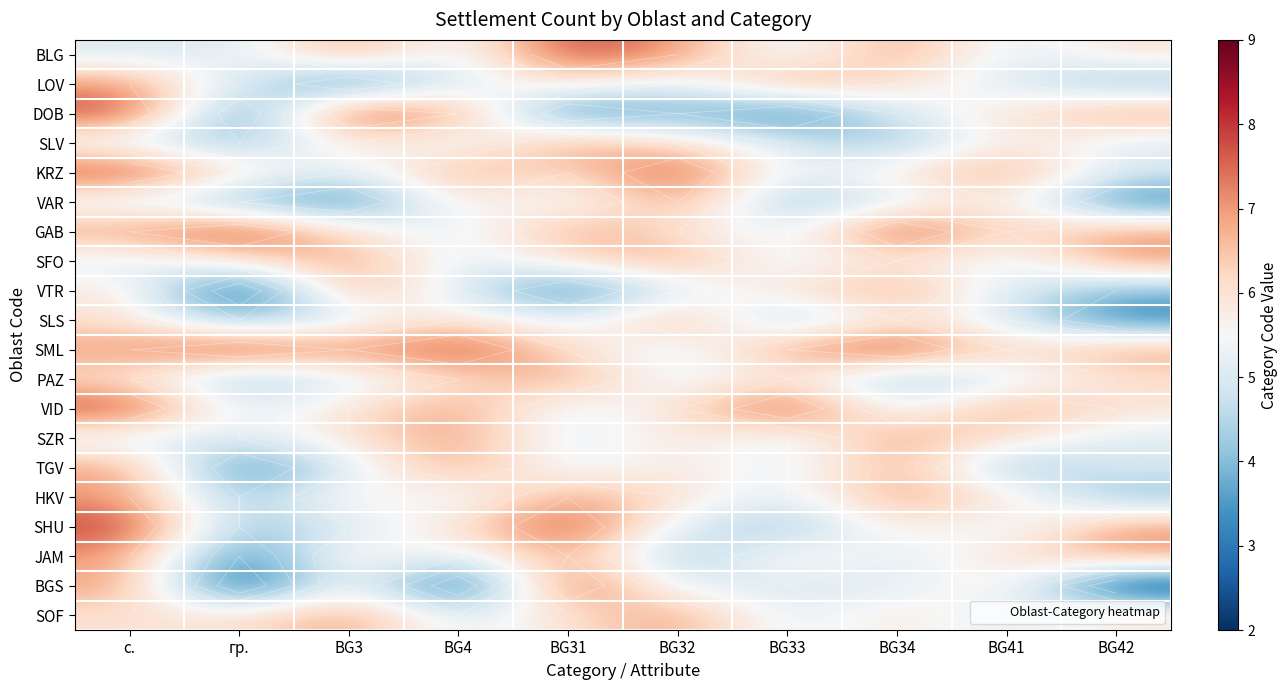

True or false: SZR has a value of 6 at BG3.

True